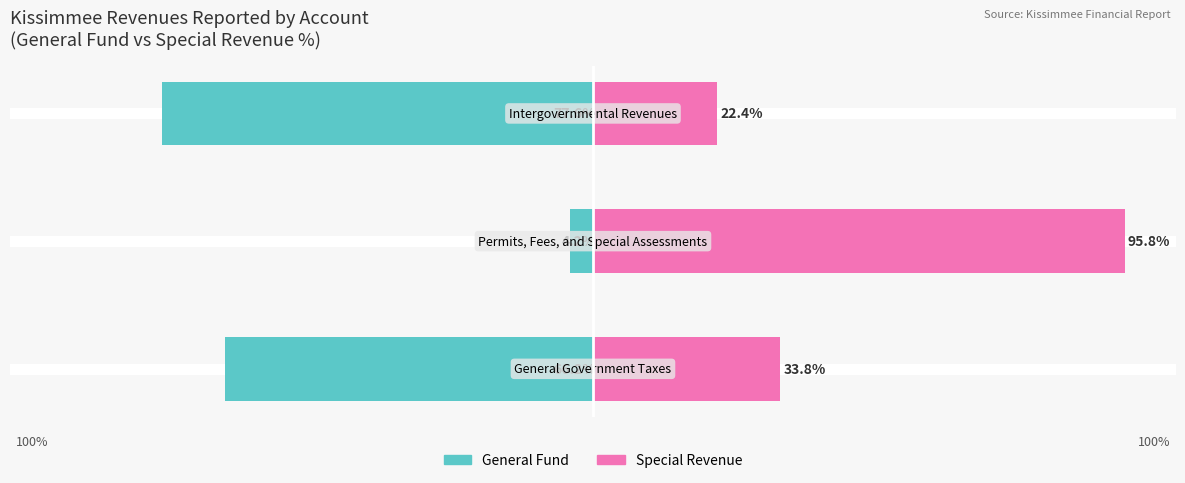

How many bars are there in total?

6